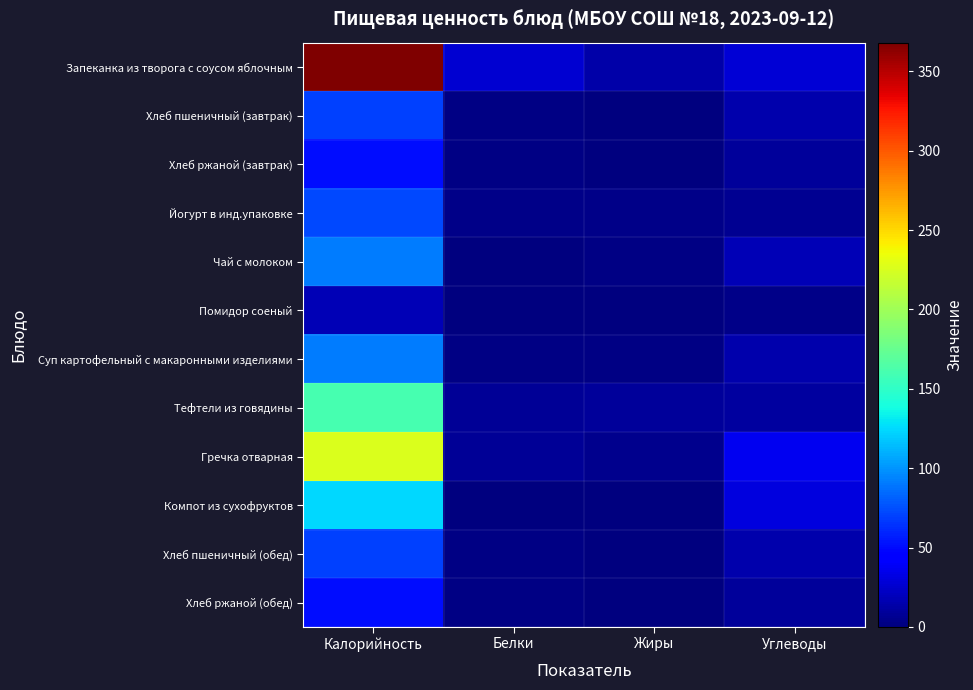

At which category is the sum across all series the highest?

Калорийность